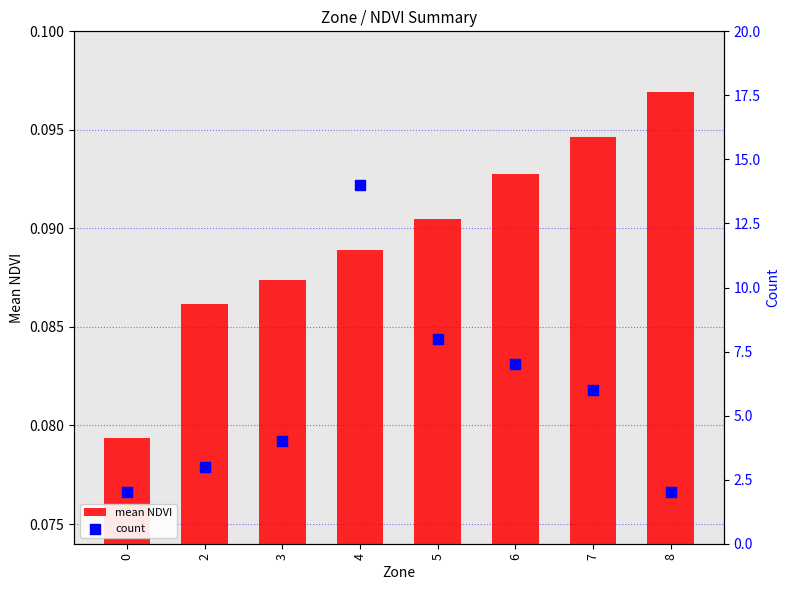

At which category is the sum across all series the highest?

4